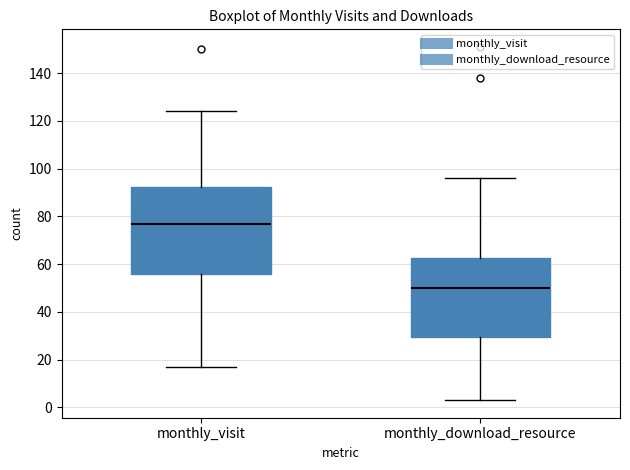

Which box's median line is the highest?

monthly_visit